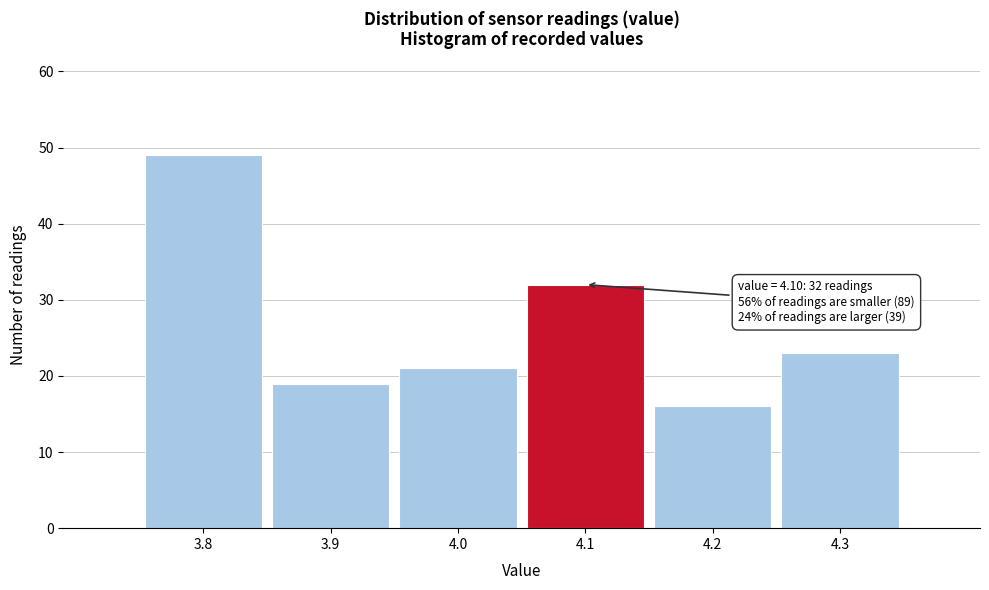

Over which range of the x-axis is the bar tallest?

3.75 to 3.85